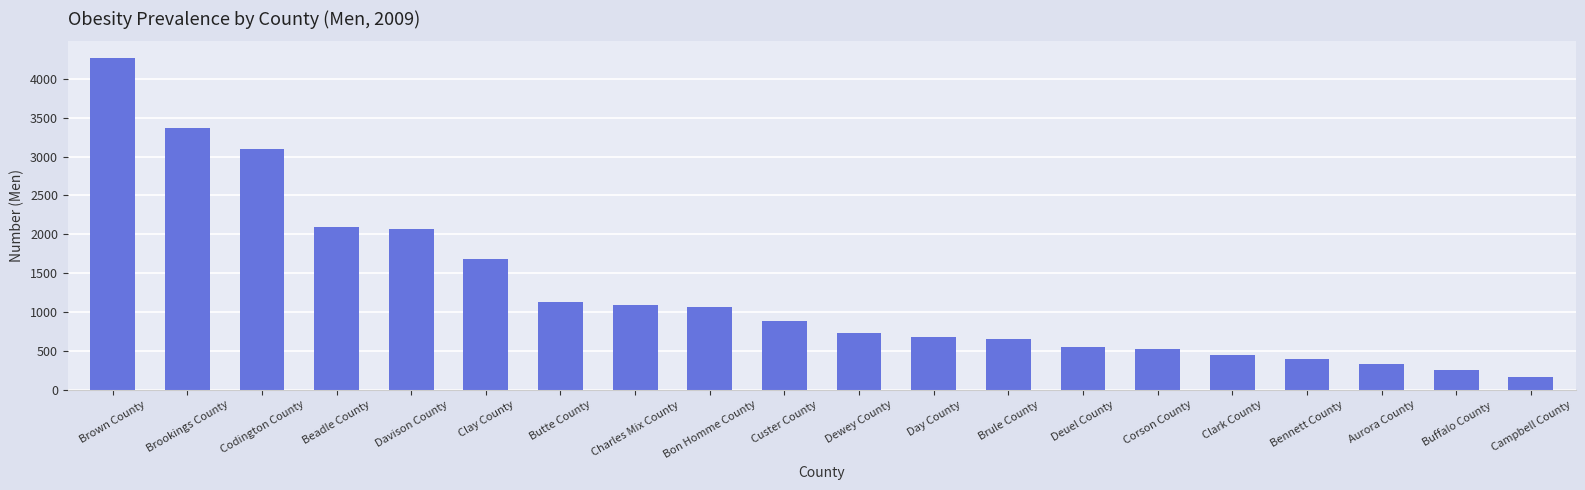

Which has a higher value, Brookings County or Bennett County?

Brookings County